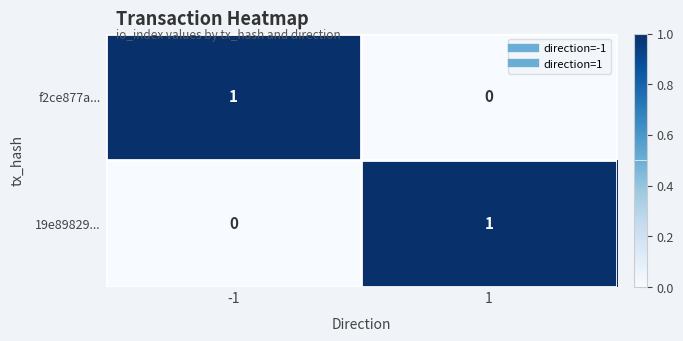

Rank the categories by f2ce877a... value from lowest to highest.

1, -1